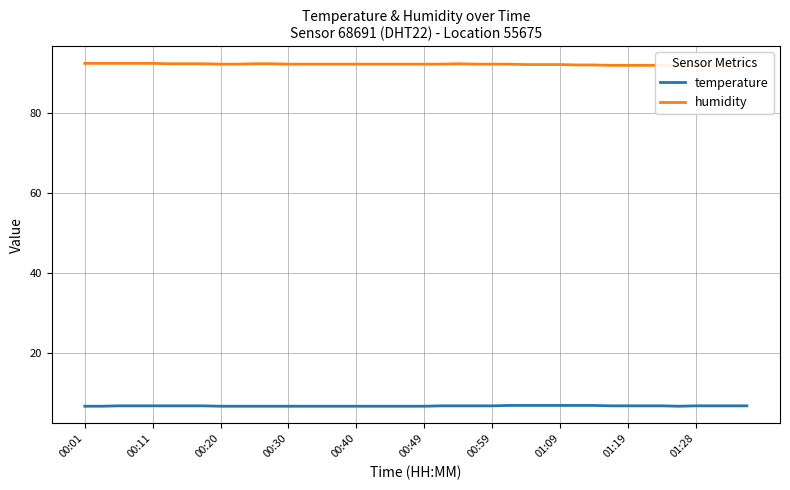

Is it true that temperature equals 11.2 at 00:11?

False